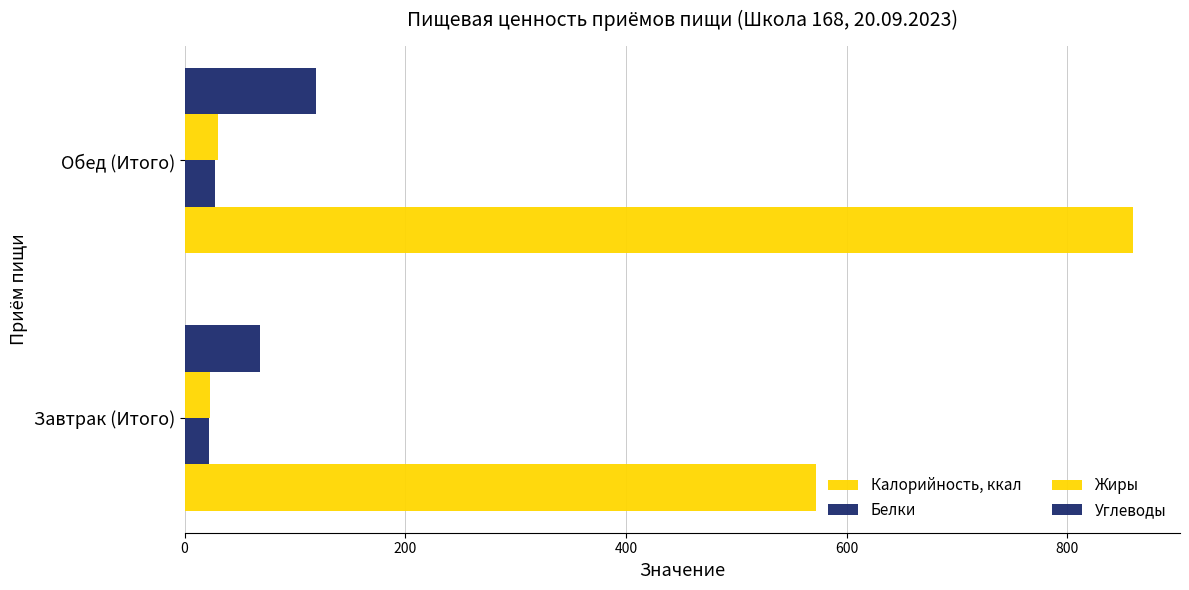

List the series in order of their peak value, highest first.

Калорийность, ккал, Углеводы, Жиры, Белки